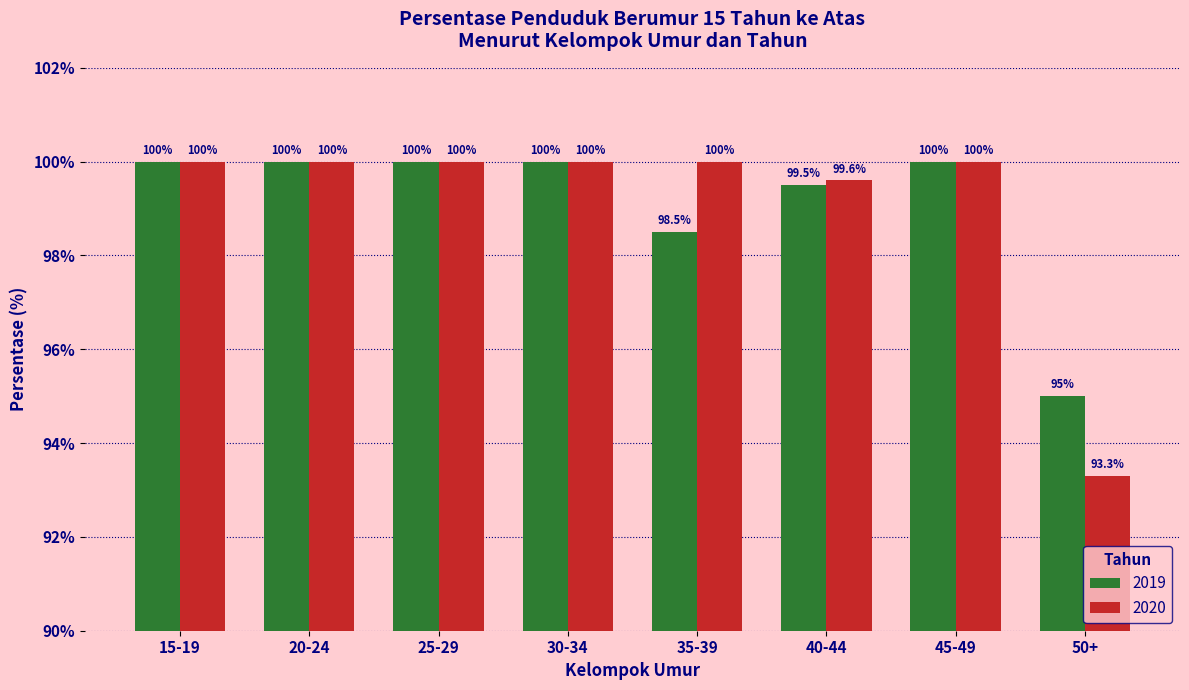

Which series changed the most between 35-39 and 45-49?

2019